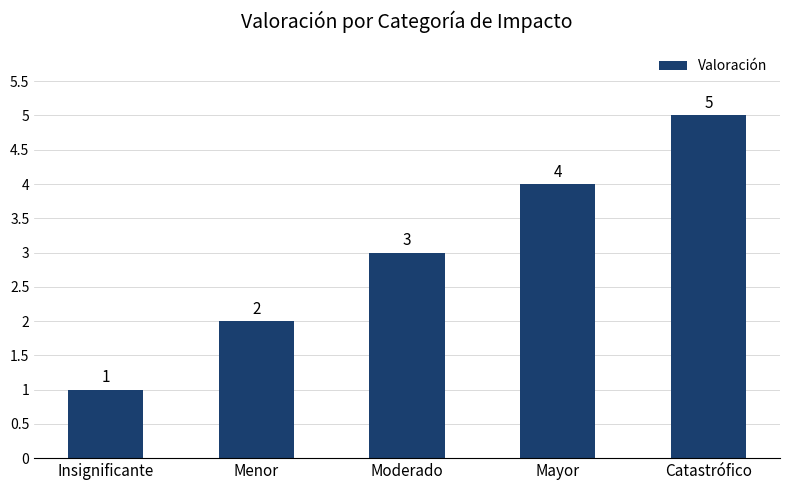

What is the sum of all values?

15